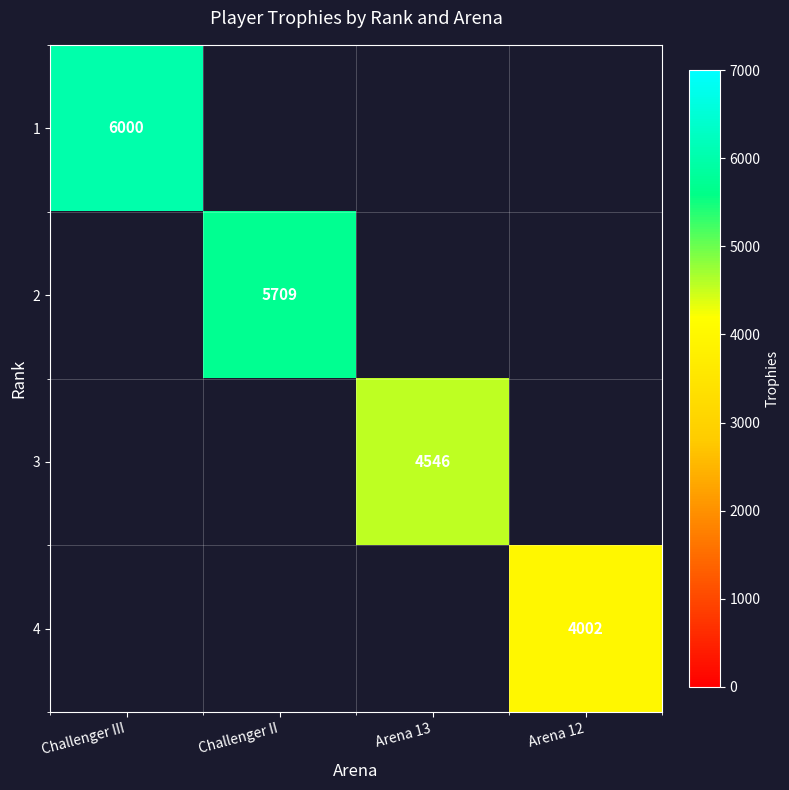

Between Challenger II and Arena 13, which is larger?

Challenger II